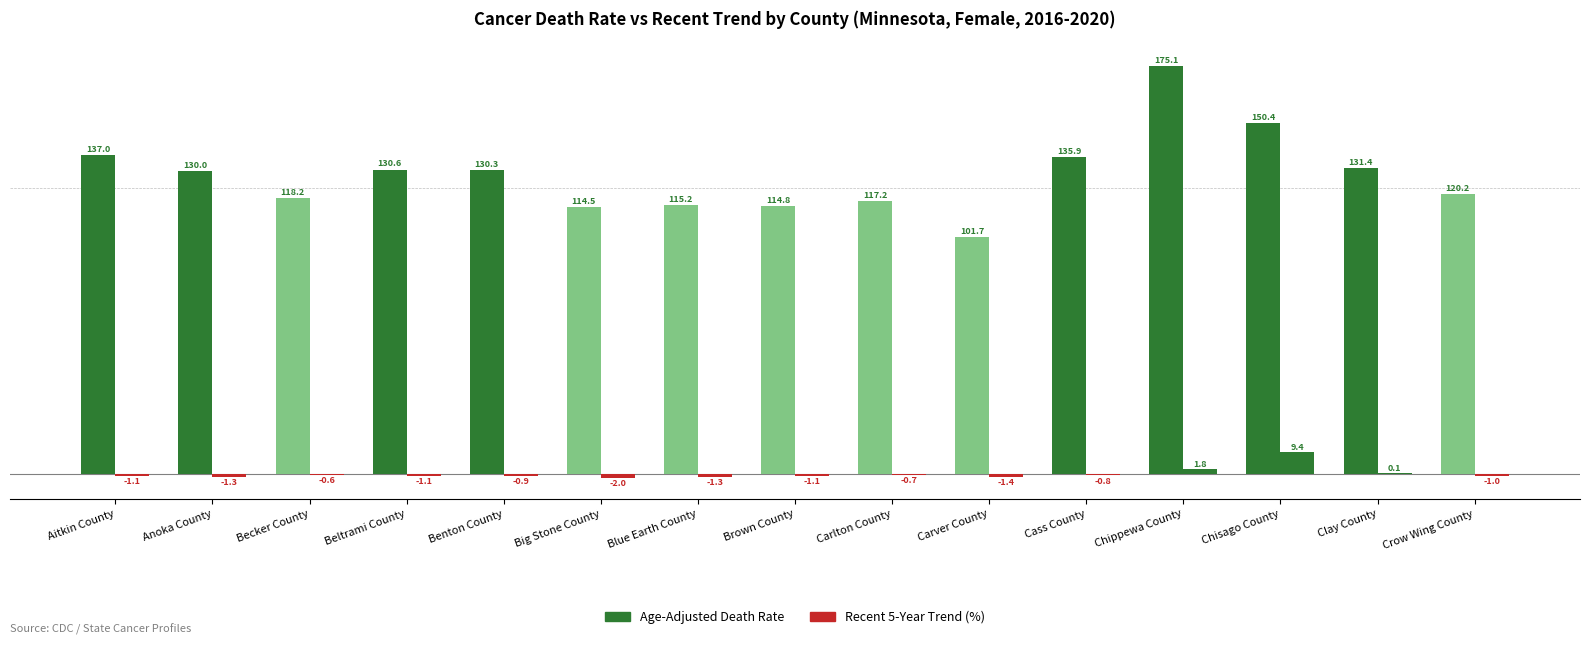

Where is Recent 5-Year Trend (%) nearest to the value 3?

Chippewa County